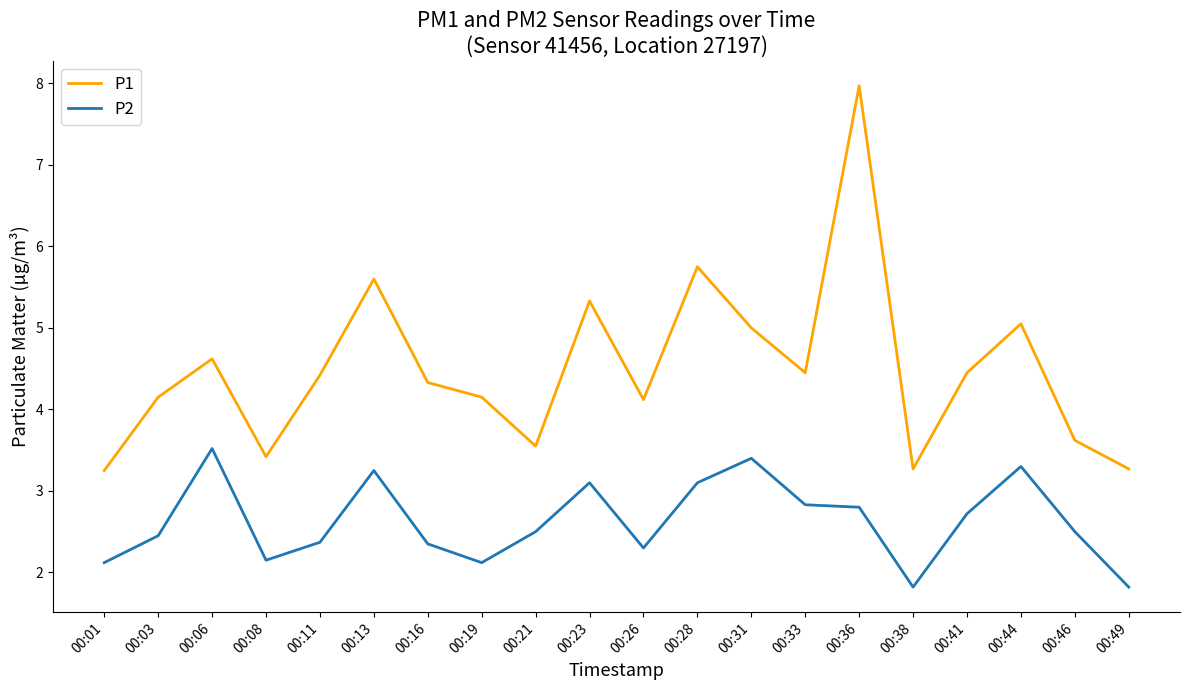

True or false: P2 and P1 cross at least once.

False